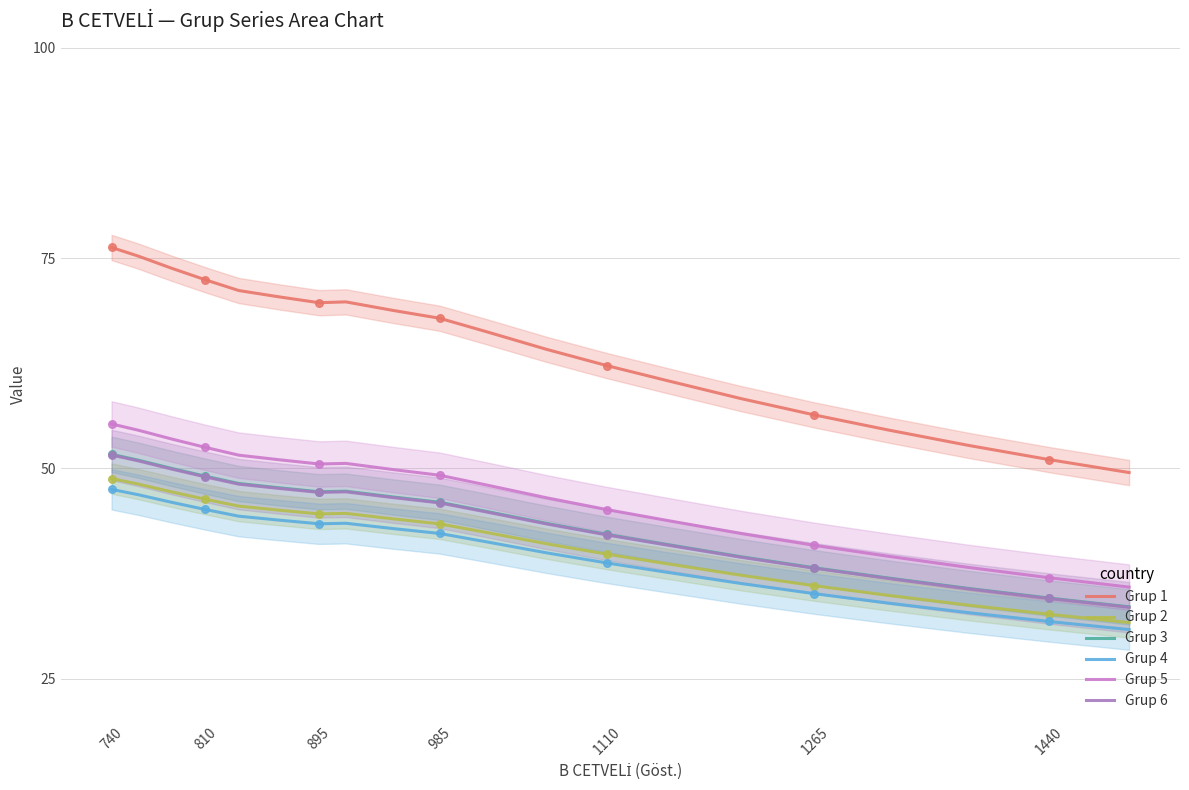

What are all the series names shown in the legend?

Grup 1, Grup 2, Grup 3, Grup 4, Grup 5, Grup 6